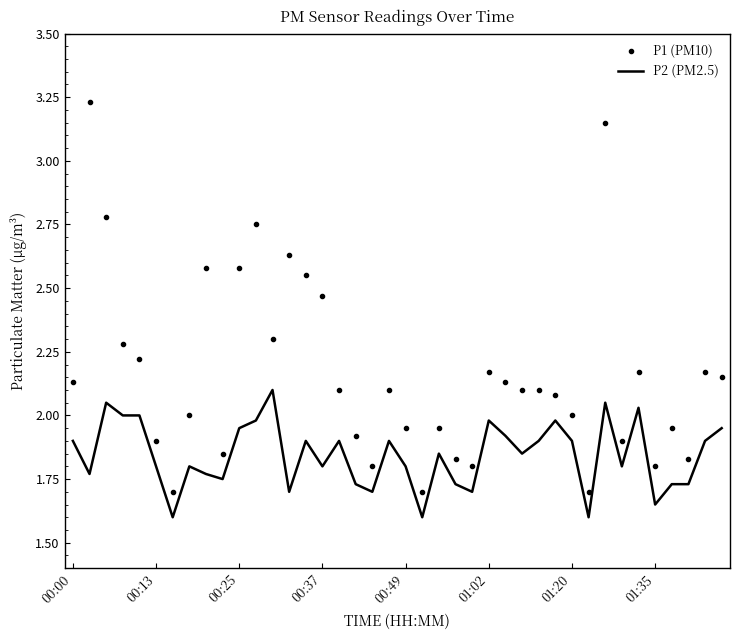

List the series in order of their peak value, lowest first.

P2 (PM2.5), P1 (PM10)